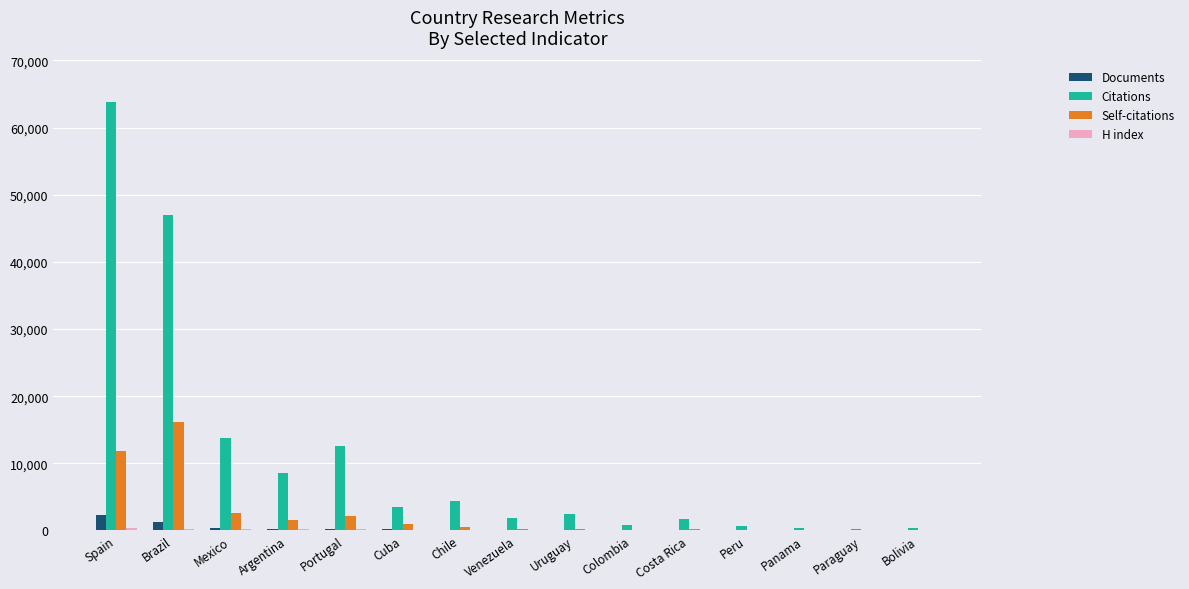

Which series has the largest total across all categories?

Citations